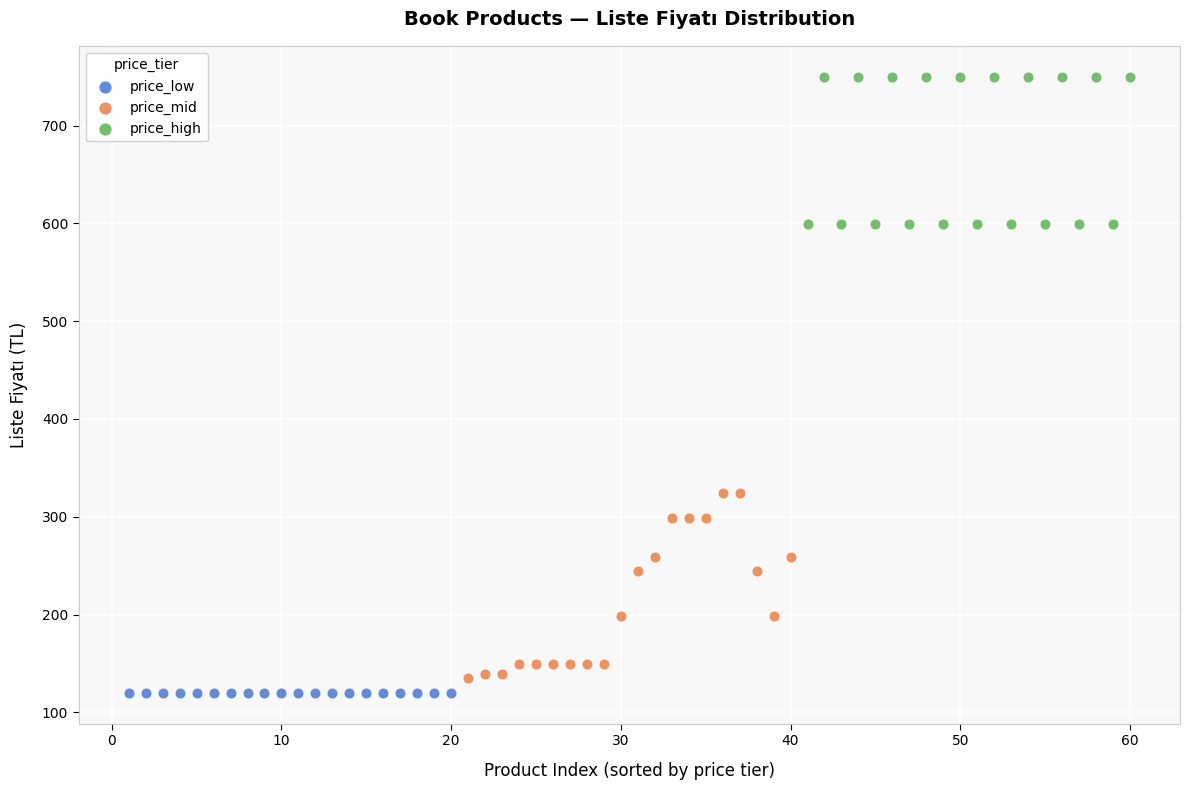

Which series reaches the maximum Y coordinate?

price_high